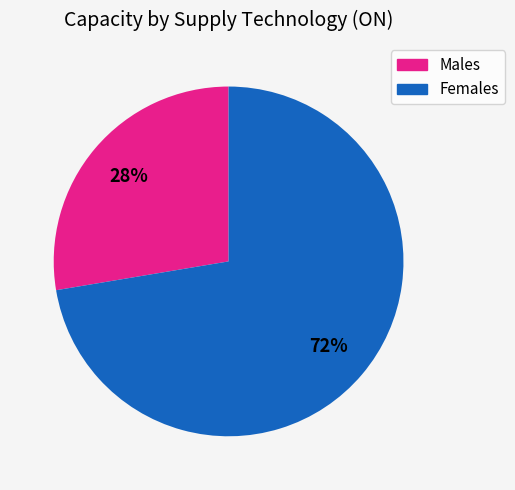

What percentage is the Males slice, to the nearest percent?

28%